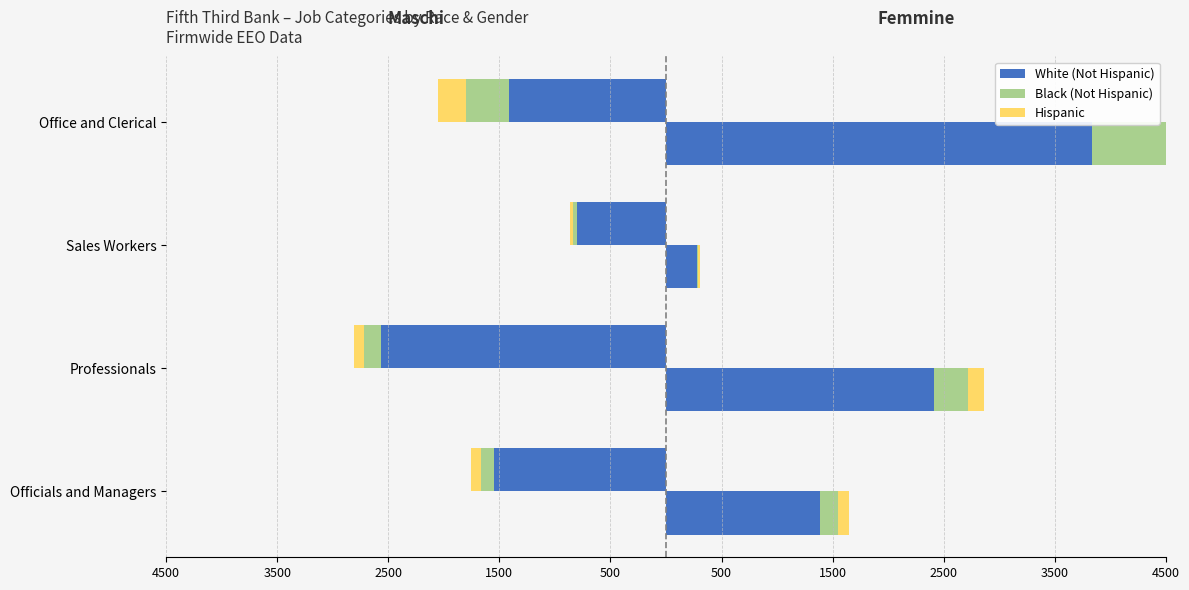

The value of White (Not Hispanic) (Female) at 4500 is 680. True or false?

False